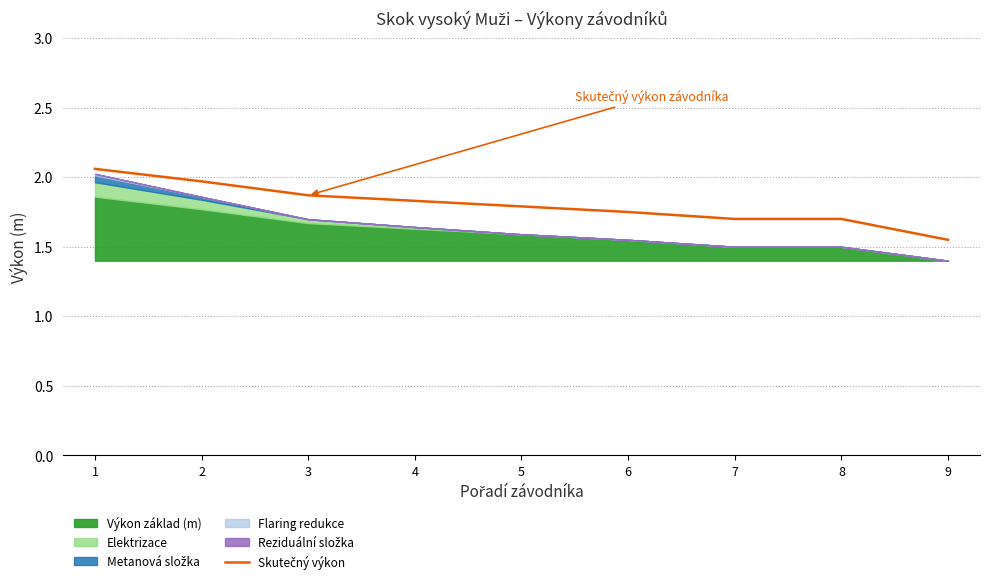

Which label corresponds to the smallest value in the chart?

9